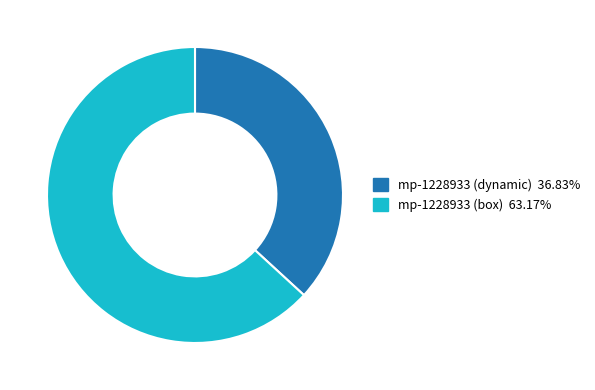

Does any single category account for the majority?

Yes